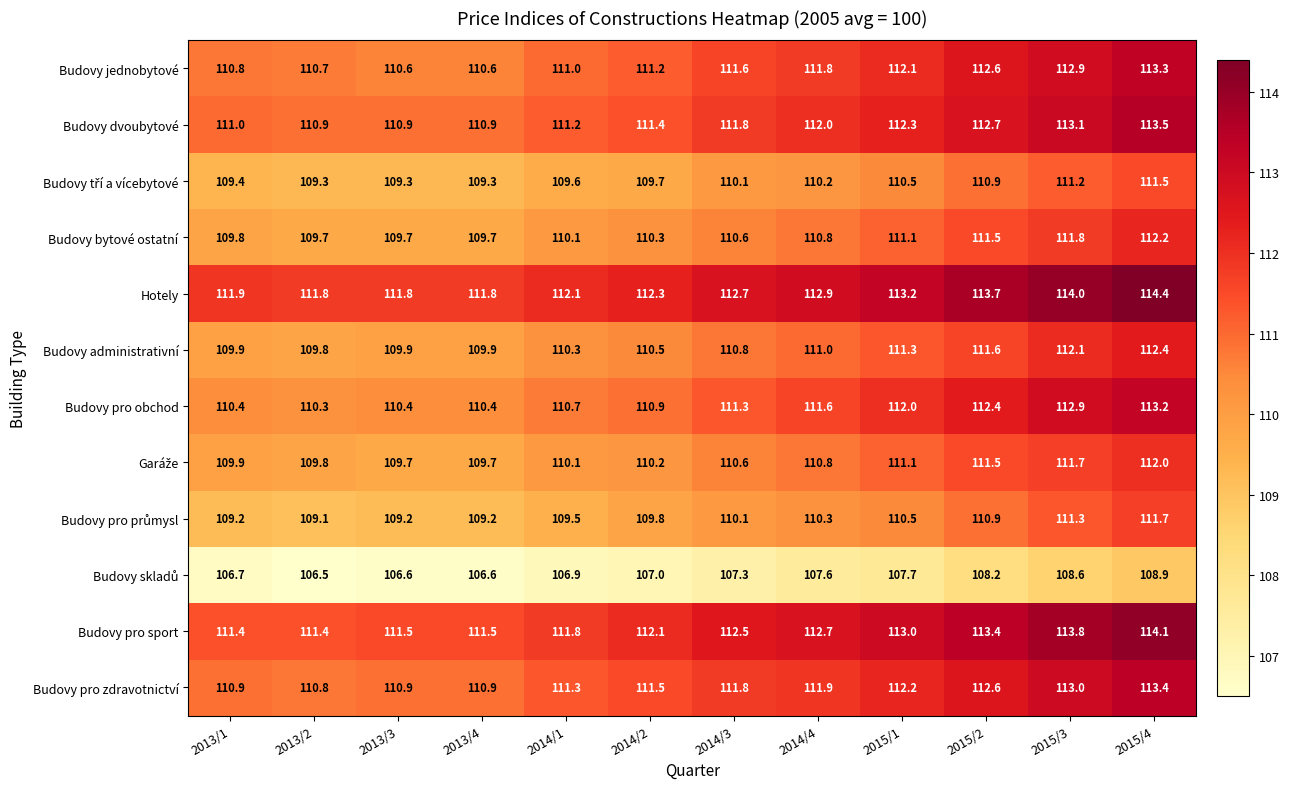

The value of Budovy bytové ostatní at 2015/2 is 160.6. True or false?

False